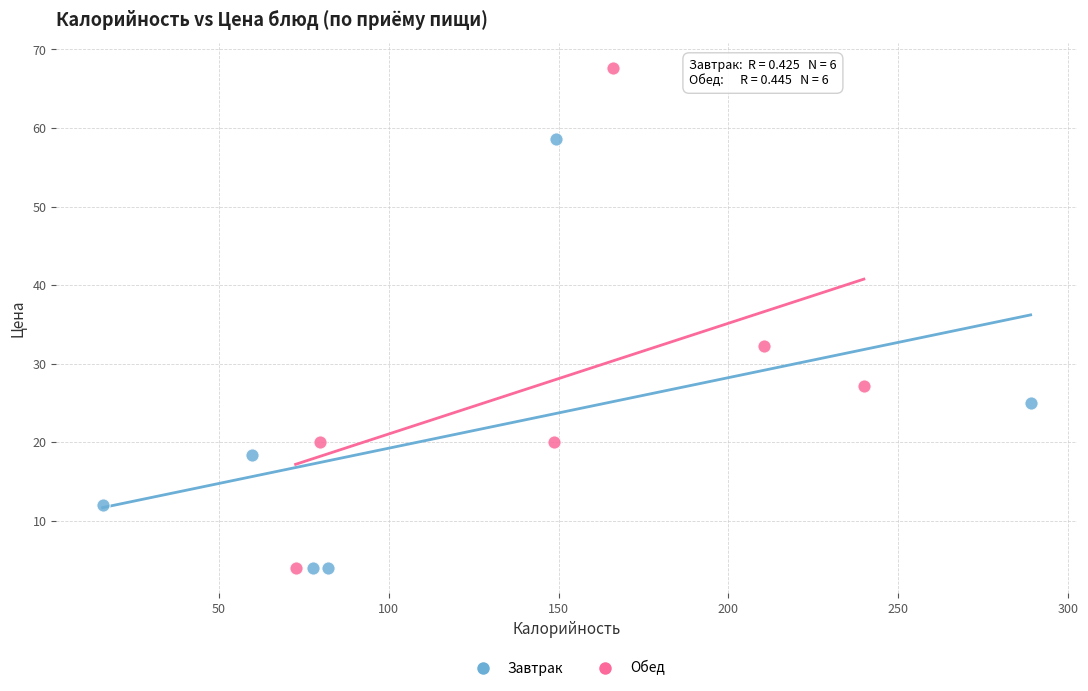

Which series contains the highest Y value?

Обед